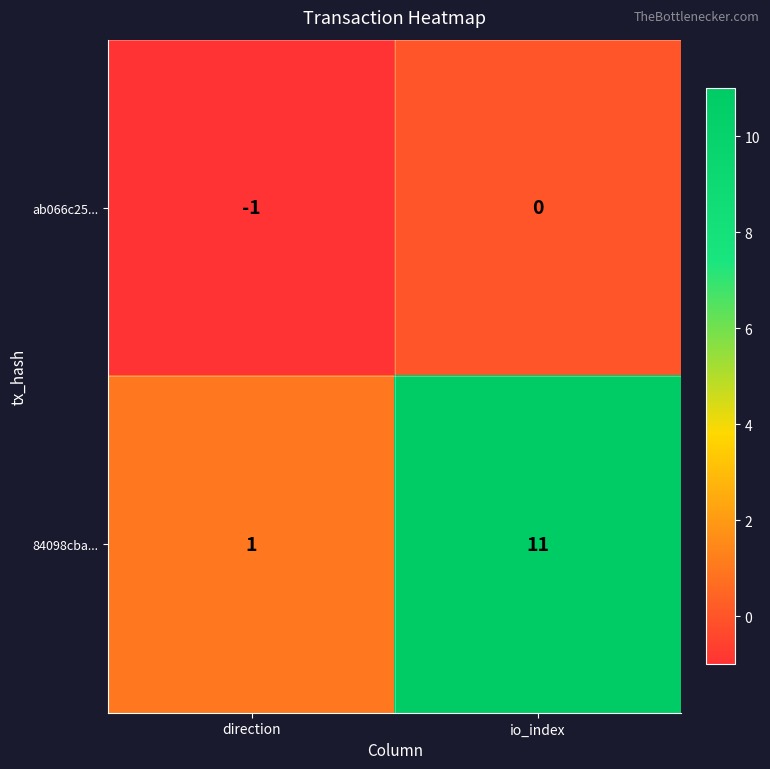

What is the total value across all series at io_index?

11